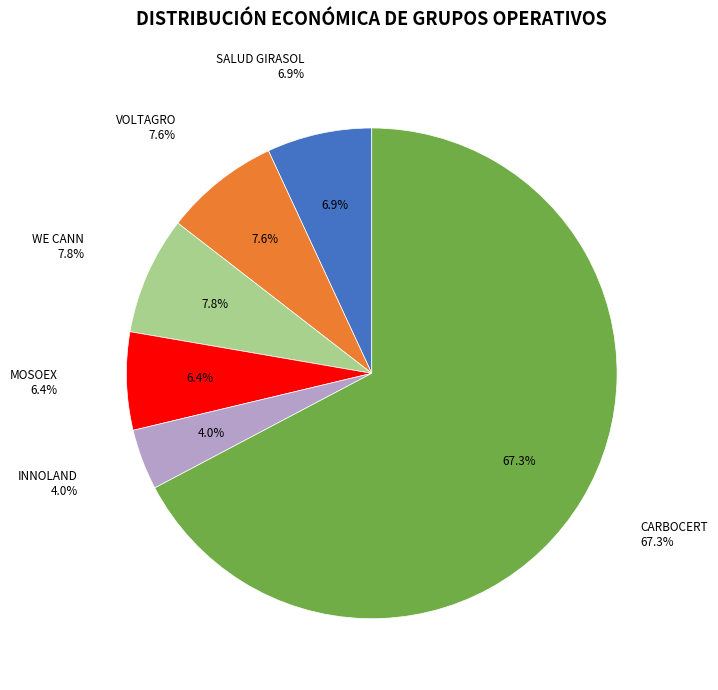

Is it true that MOSOEX is 13% of the pie?

False